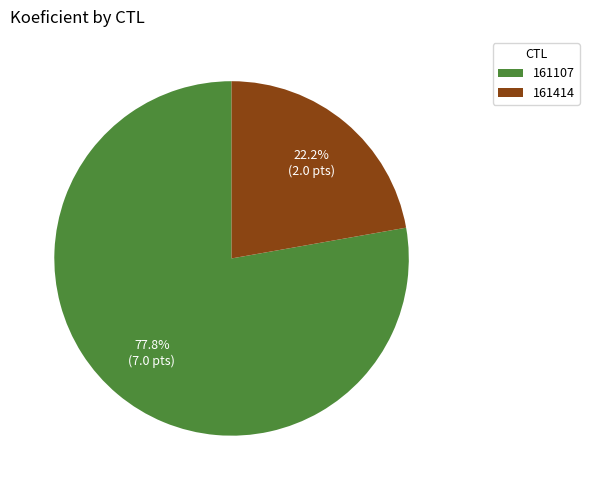

Which category accounts for the majority?

161107